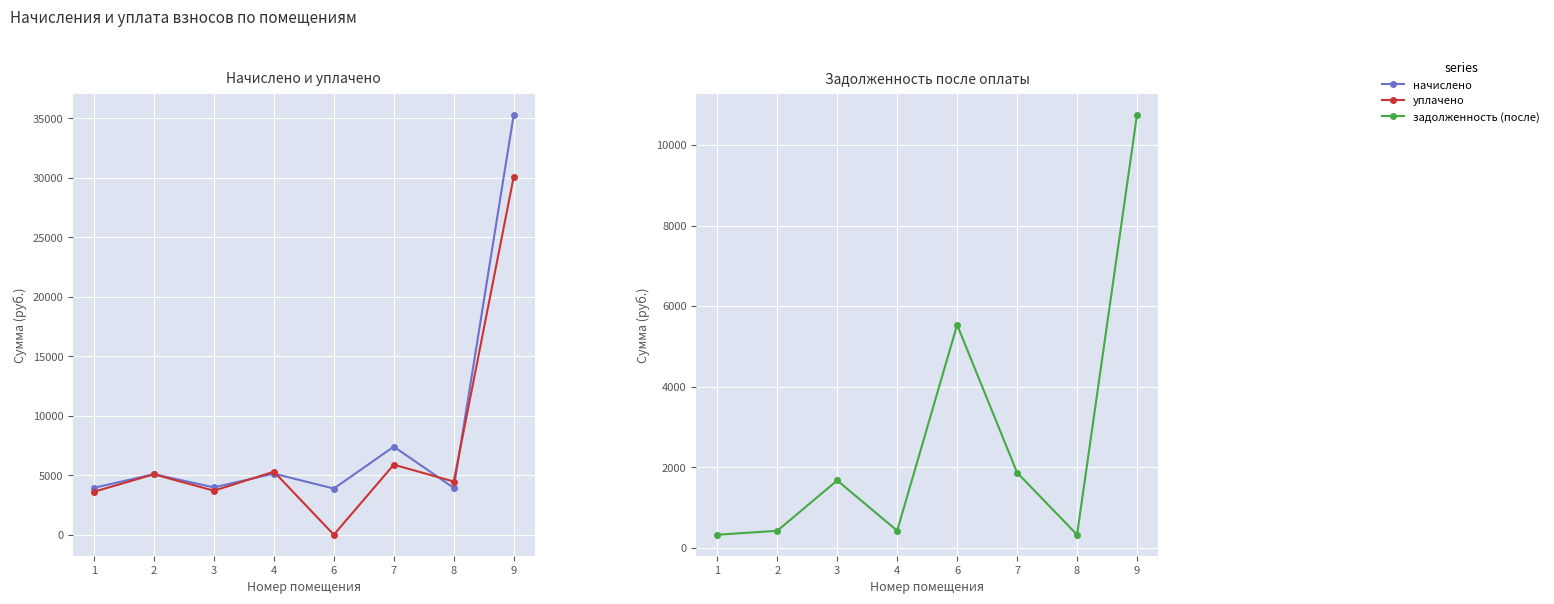

At which label does задолженность (после) reach its peak?

9